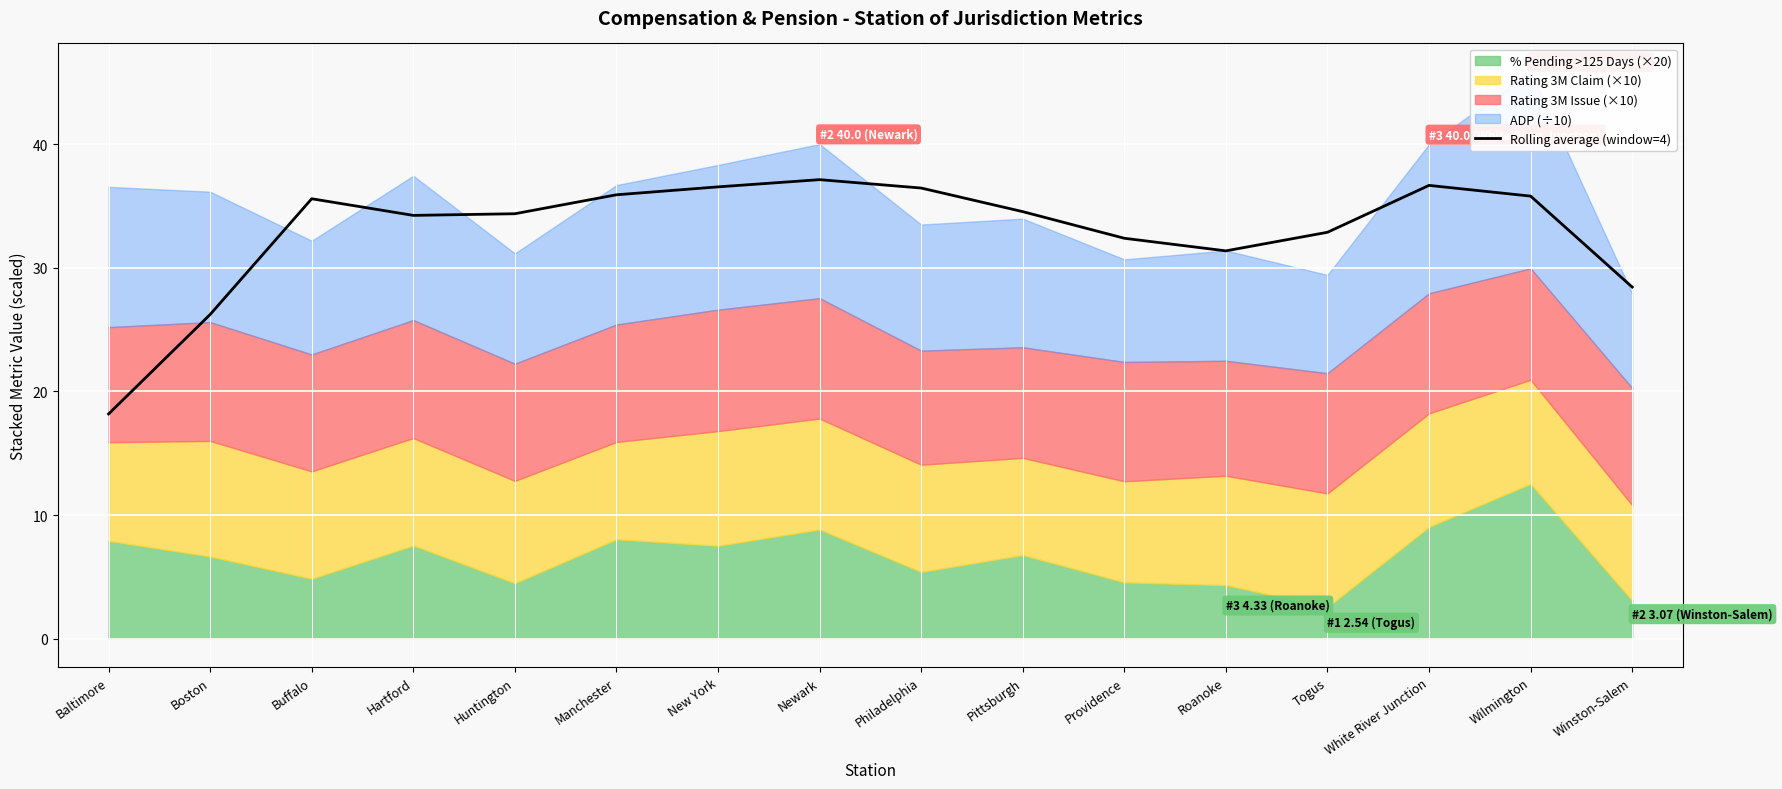

Between Pittsburgh and Boston, which is larger?

Pittsburgh